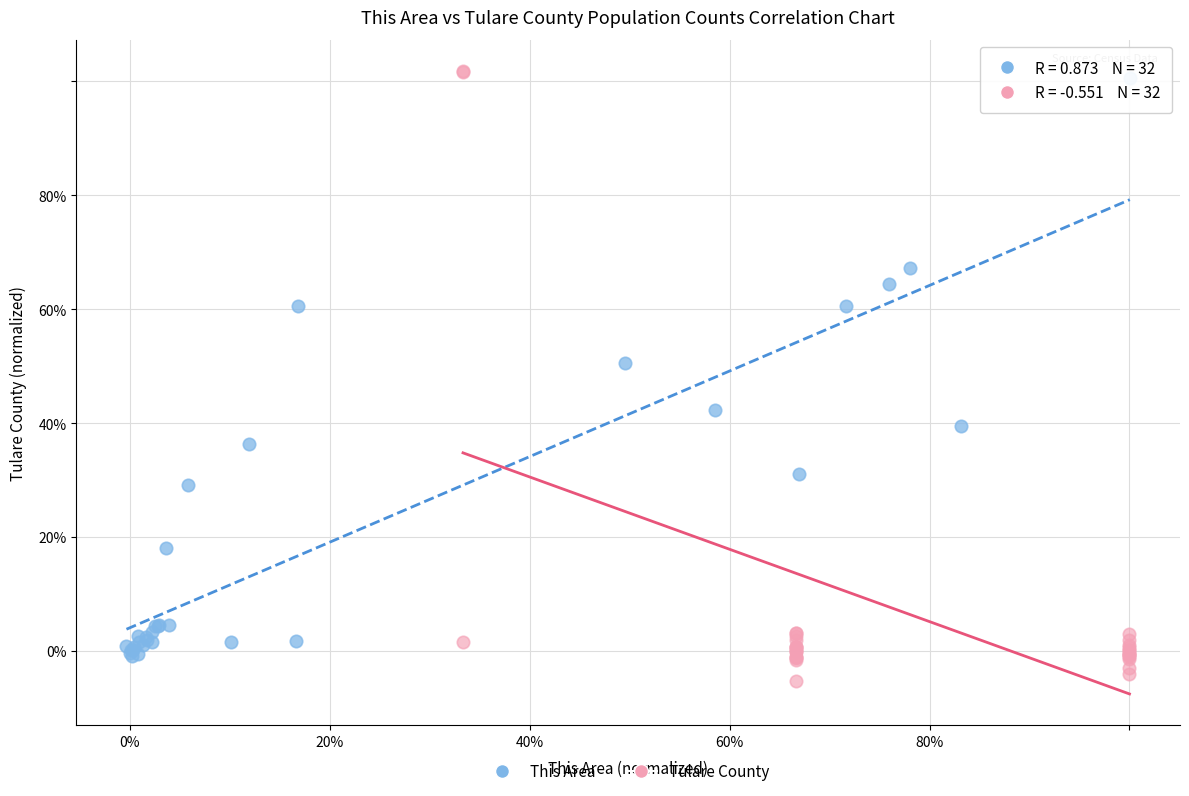

Which series reaches the maximum Y coordinate?

Tulare County